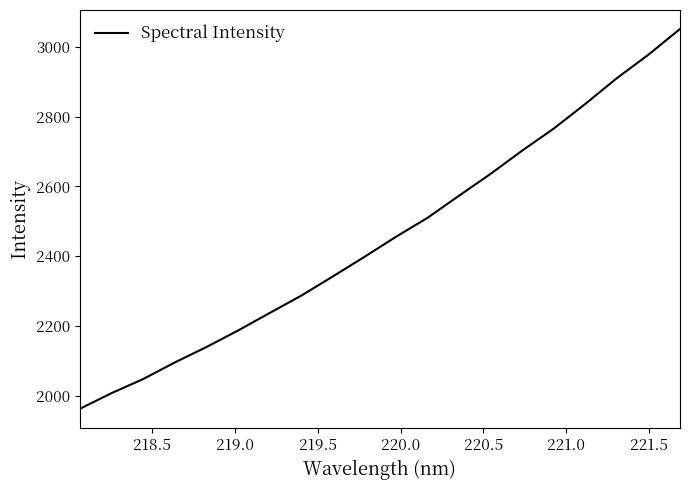

Is this an area chart (filled region under the line)?

No